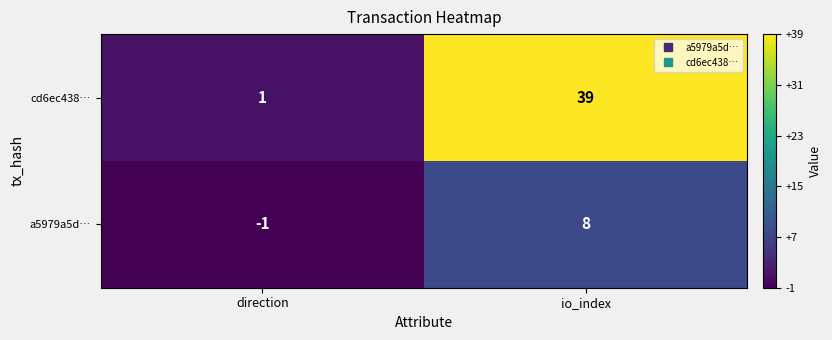

What is the sum of all a5979a5d… values?

7